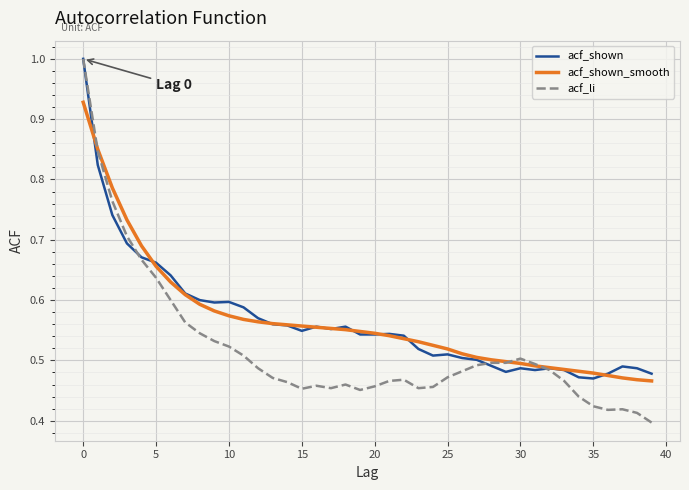

What are all the series names shown in the legend?

acf_shown, acf_shown_smooth, acf_li